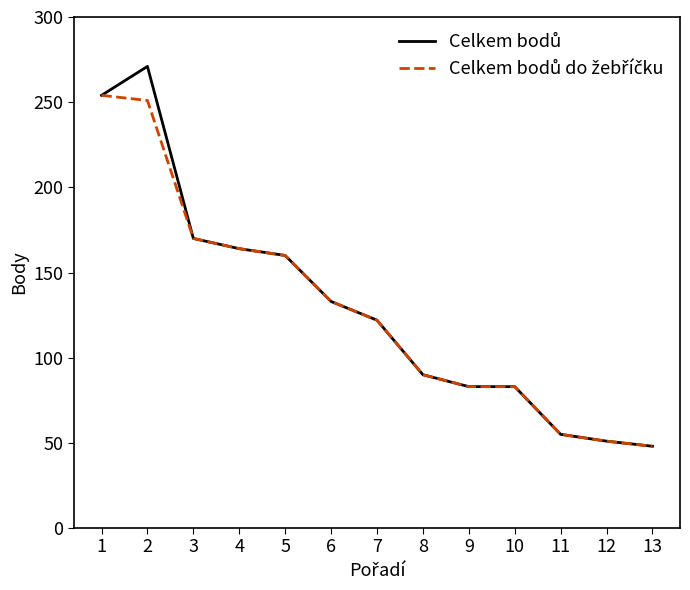

What is the smallest value displayed?

48